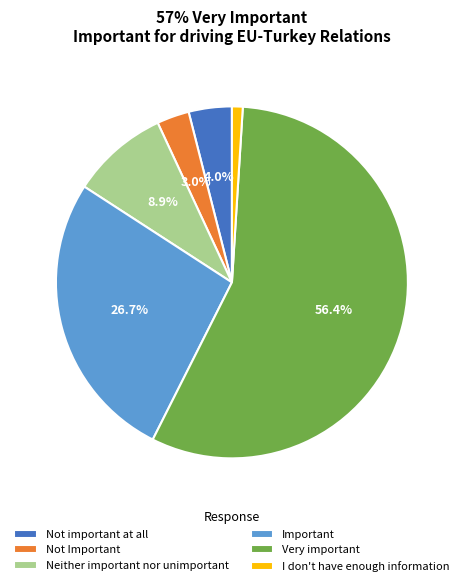

Rank the categories by value from lowest to highest.

I don't have enough information, Not Important, Not important at all, Neither important nor unimportant, Important, Very important